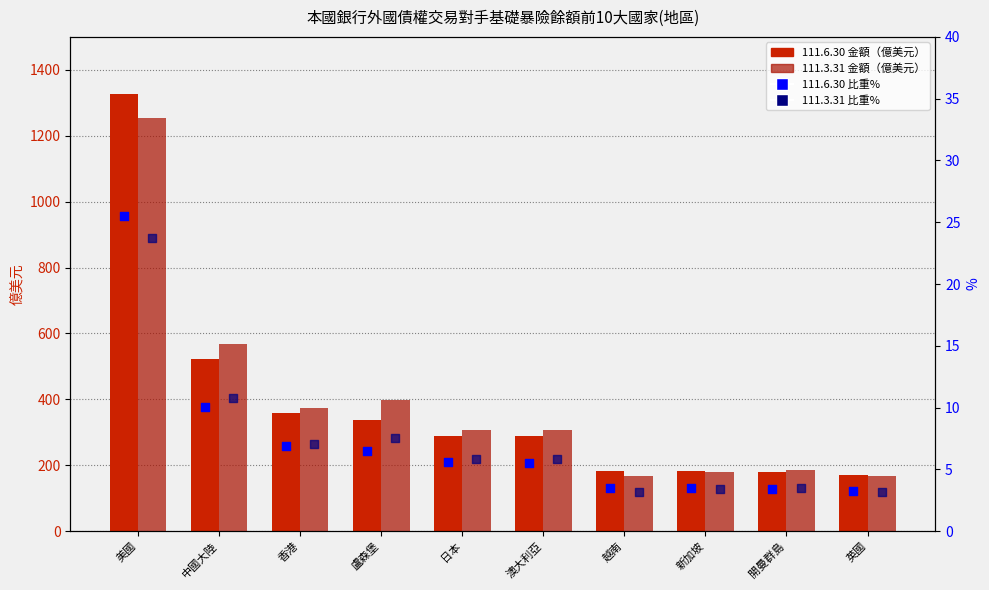

At which category is the sum across all series the highest?

美國